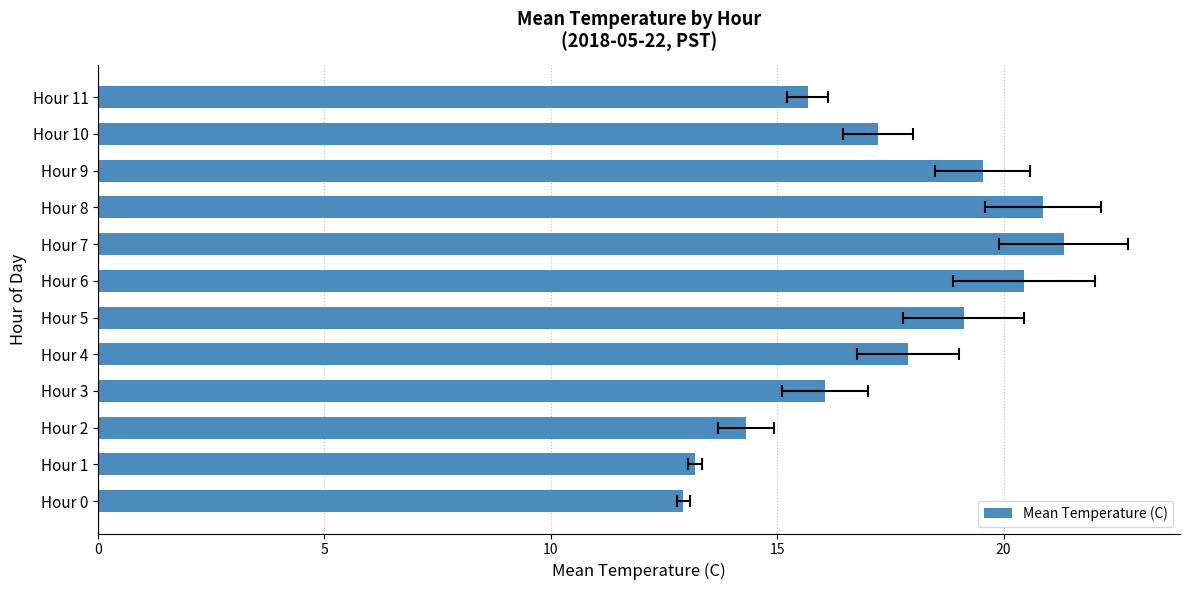

What is the difference between the maximum and minimum values?

8.4